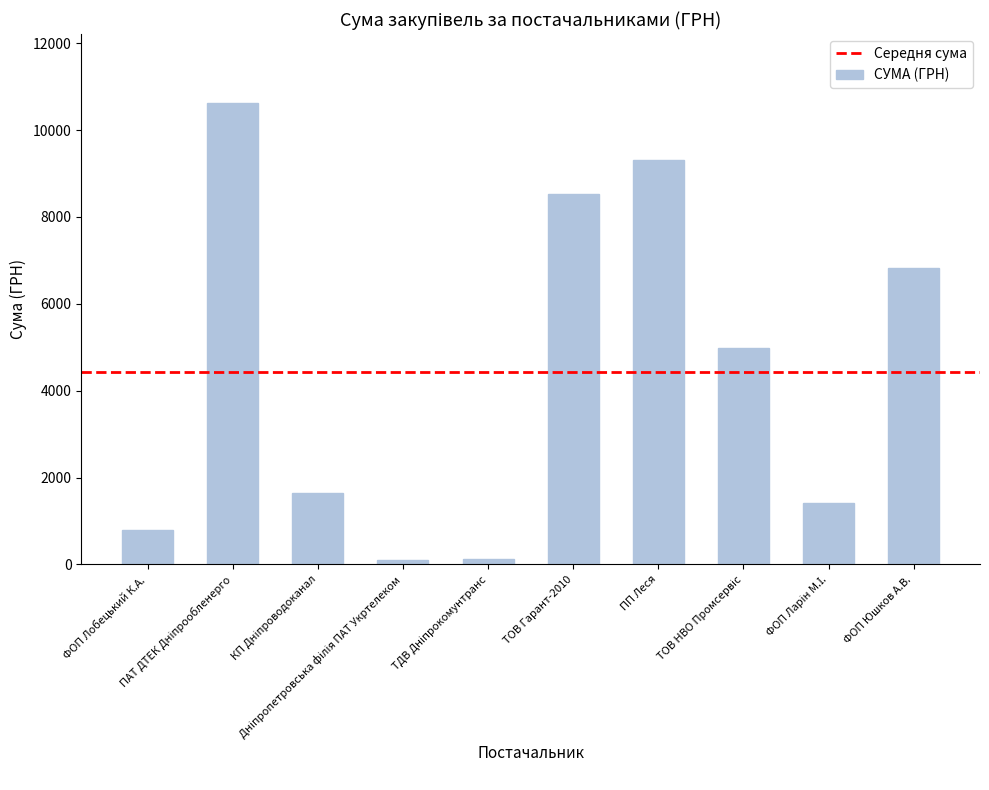

What is the label of the 10th bar from the right?

ФОП Лобецький К.А.